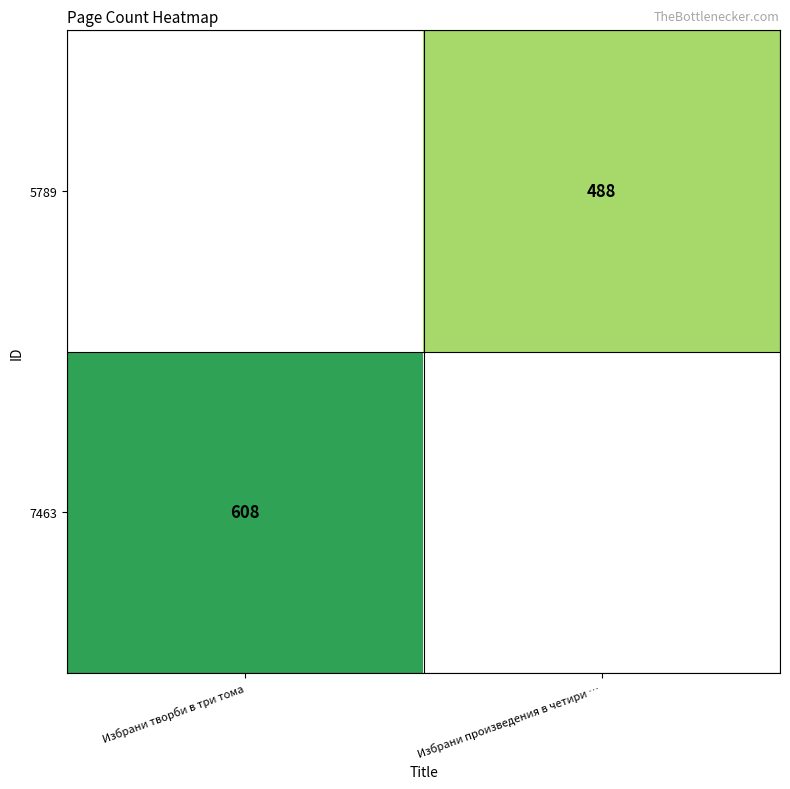

Is the value of 7463 at Избрани творби в три тома greater than the value of 5789 at Избрани произведения в четири …?

Yes